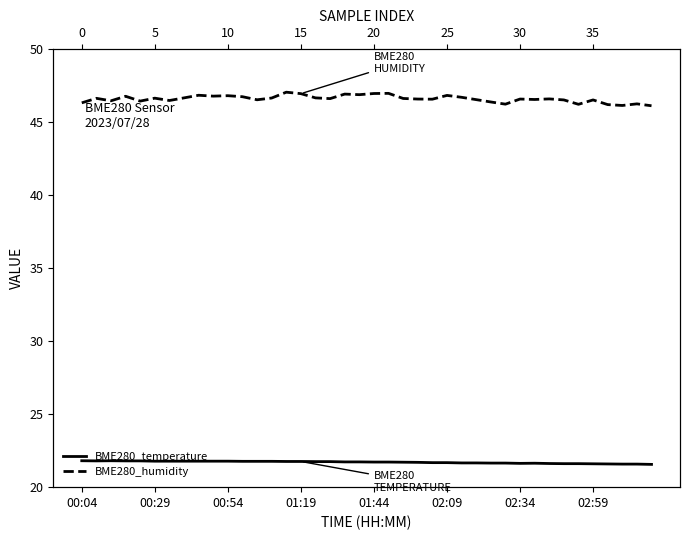

What is the sum of the BME280_humidity values at 13 and 31?

93.2